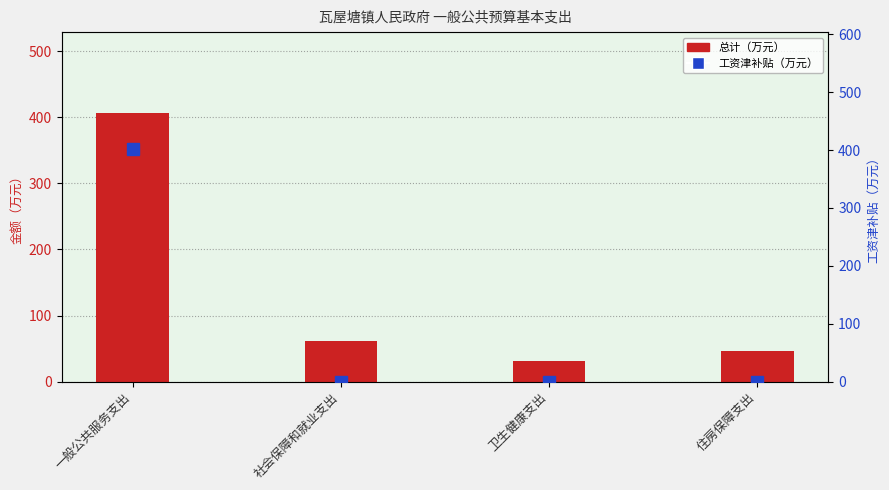

How many positive values does the 工资津补贴（万元） series have?

1